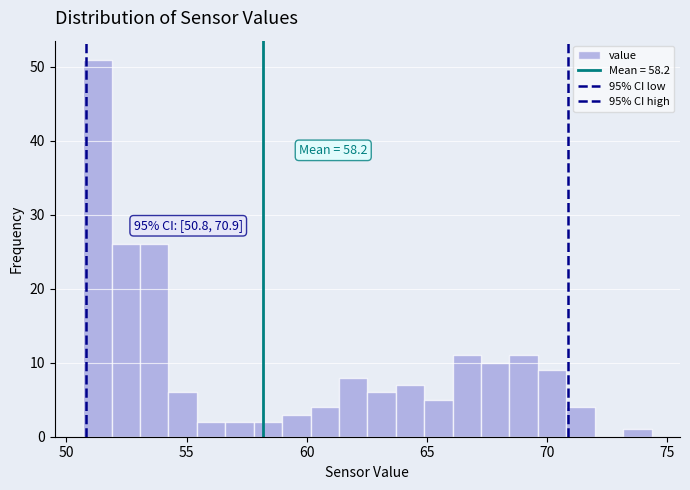

Around what value on the x-axis is the tallest bar? Give the approximate position of its centre, as read against the axis.

51.5